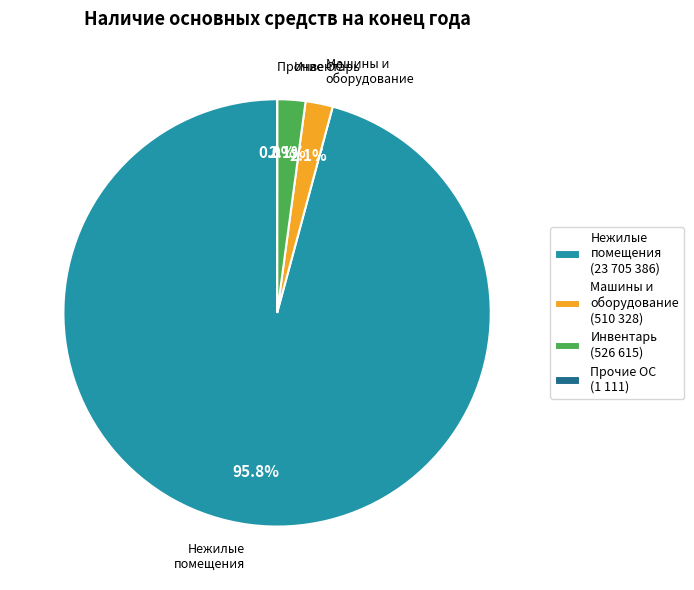

Does Машины и оборудование (510 328) account for over 50% of the chart?

No